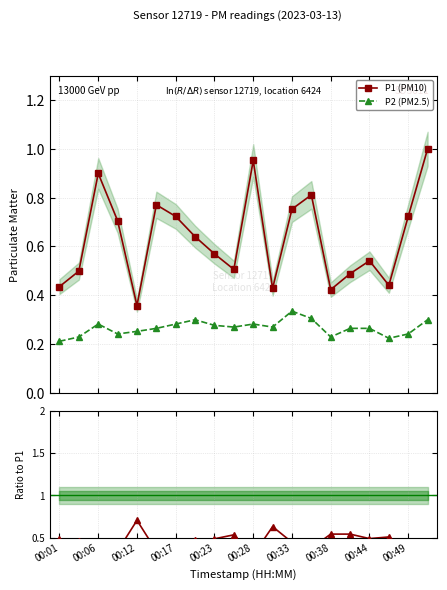

Is the value of P2/P1 at 17 greater than the value of P1 (PM10) at 13?

No